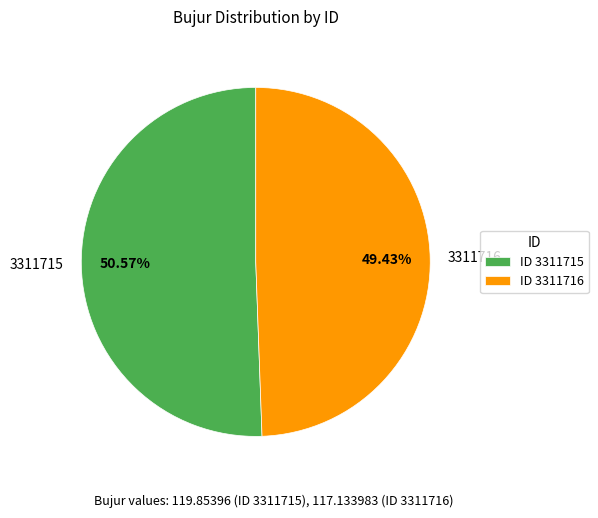

Is there a majority slice in this chart?

Yes